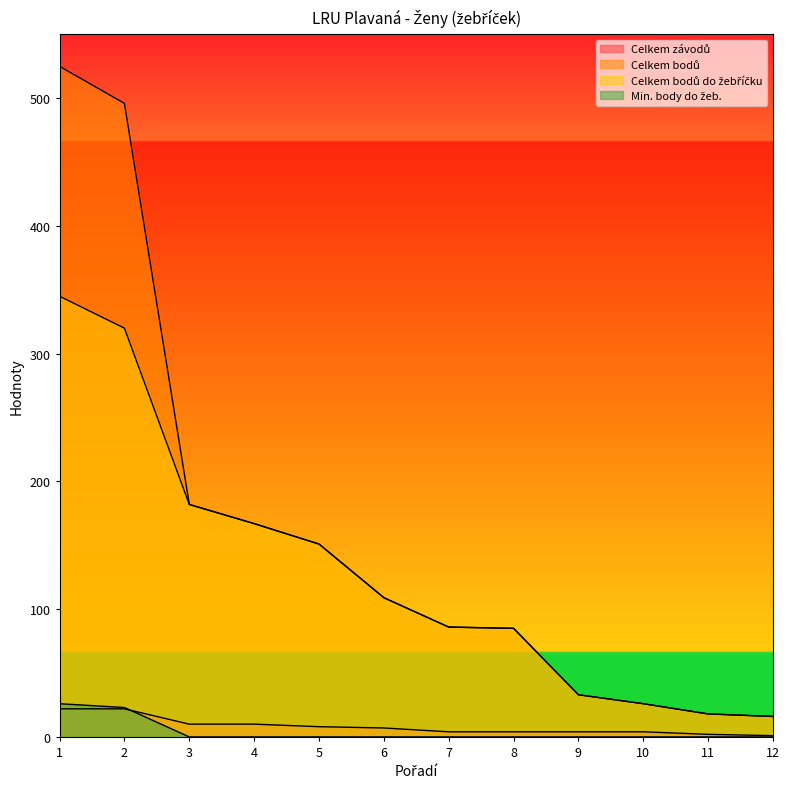

Reading left to right, transcribe all the data shown in this chart.

Celkem závodů: 1=22	2=22	3=10	4=10	5=8	6=7	7=4	8=4	9=4	10=4	11=2	12=1
Celkem bodů: 1=525	2=496	3=182	4=167	5=151	6=109	7=86	8=85	9=33	10=26	11=18	12=16
Celkem bodů do žebříčku: 1=345	2=320	3=182	4=167	5=151	6=109	7=86	8=85	9=33	10=26	11=18	12=16
Min. body do žeb.: 1=26	2=23	3=0	4=0	5=0	6=0	7=0	8=0	9=0	10=0	11=0	12=0